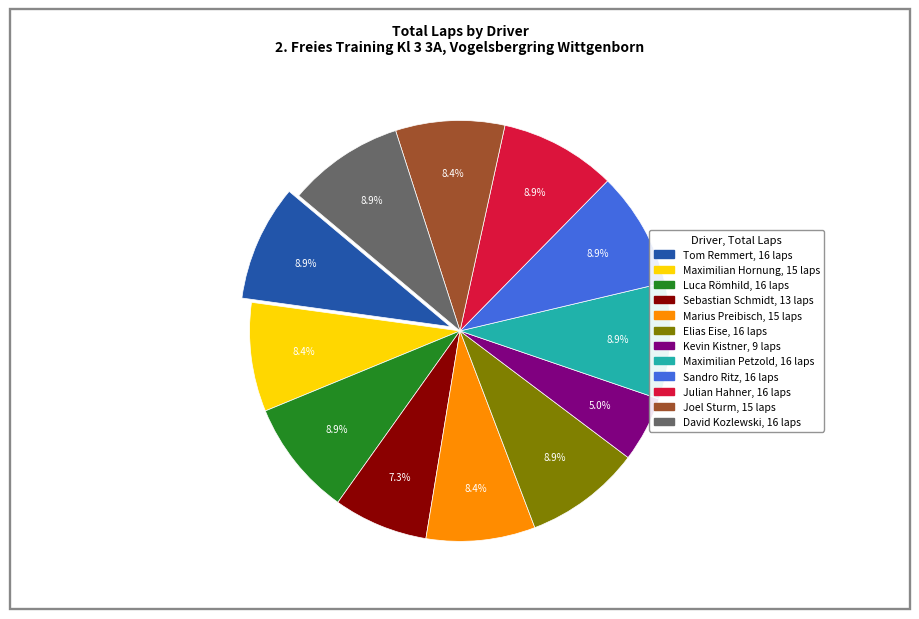

How many segments does this pie chart have?

12